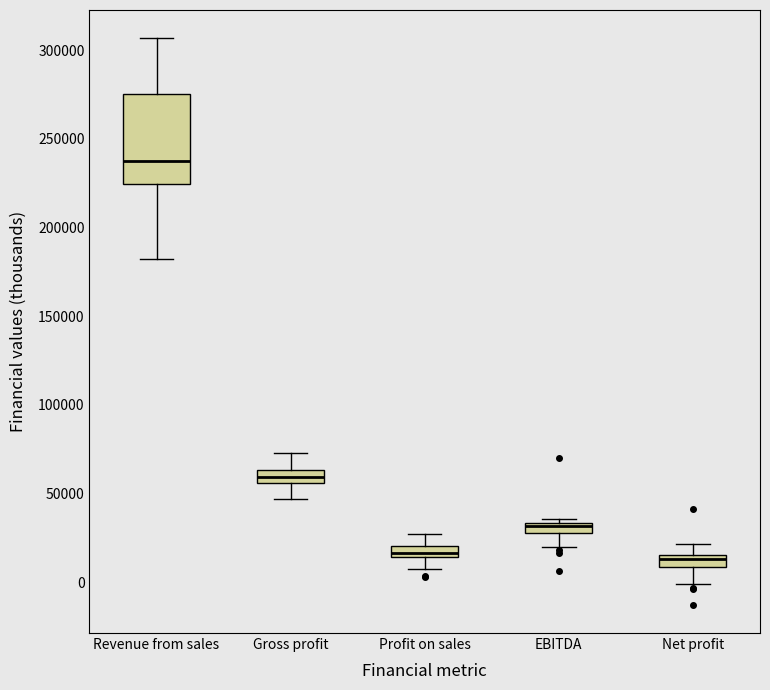

Which box has the highest median line?

Revenue from sales